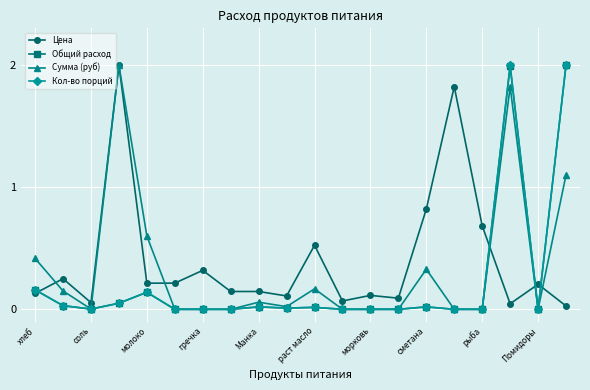

What is the sum of all Цена values?

8.0